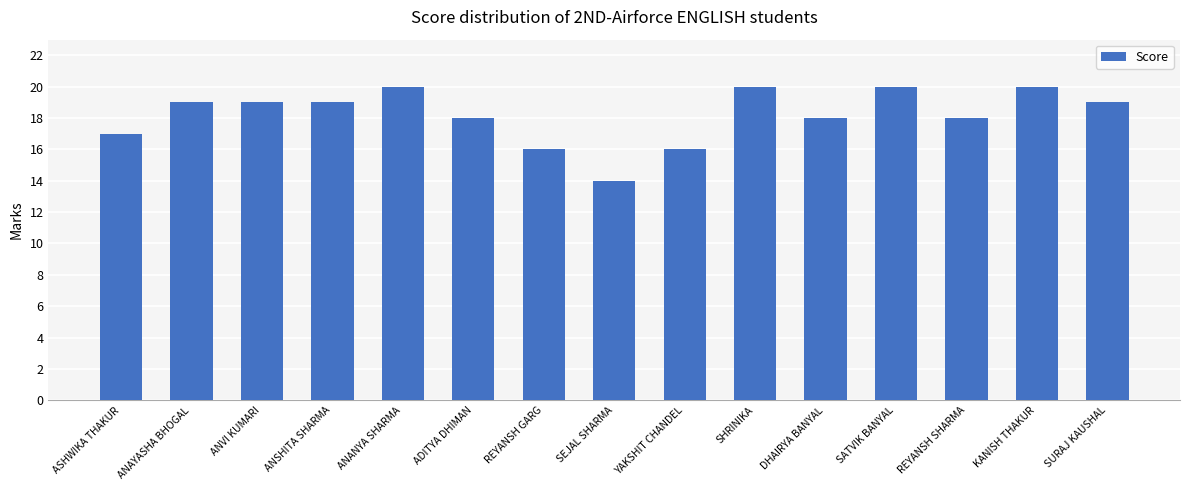

What is the average value?

18